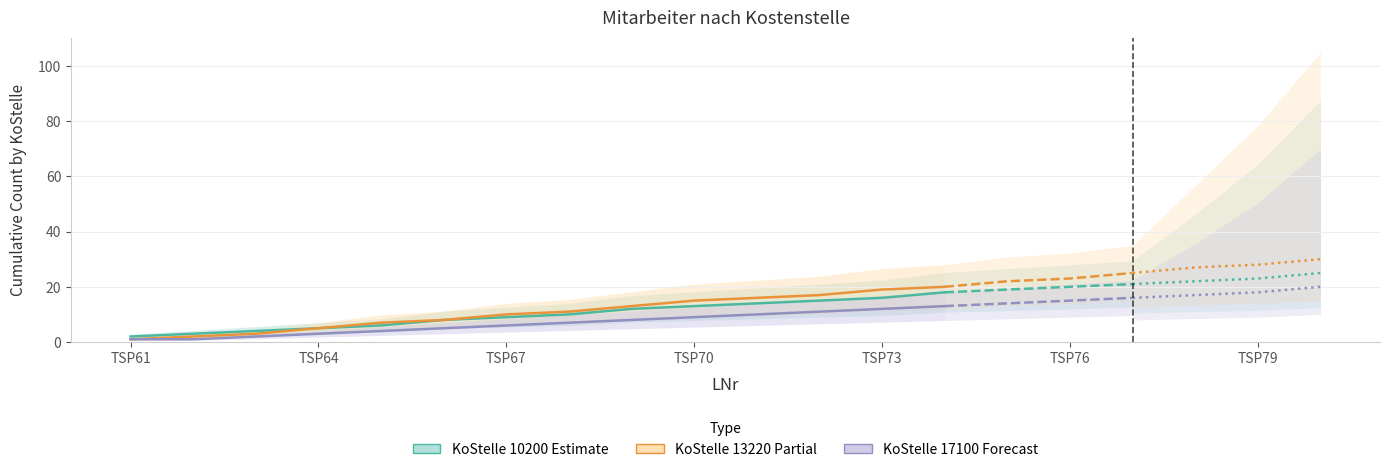

Between TSP61 and 13, which is larger?

13